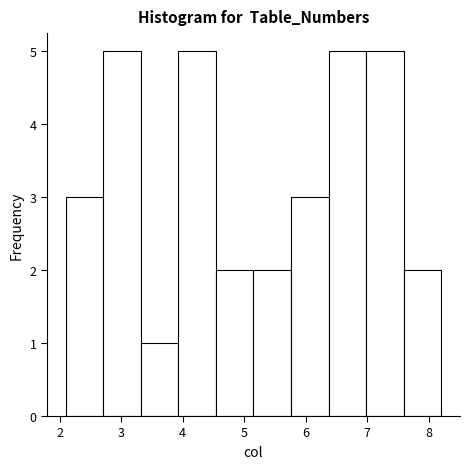

What is the height of the bar covering 6.37 to 6.98 on the x-axis? Neither the bar edges nor the heights are printed on the chart, so give them approximately, as read against the axes.

5